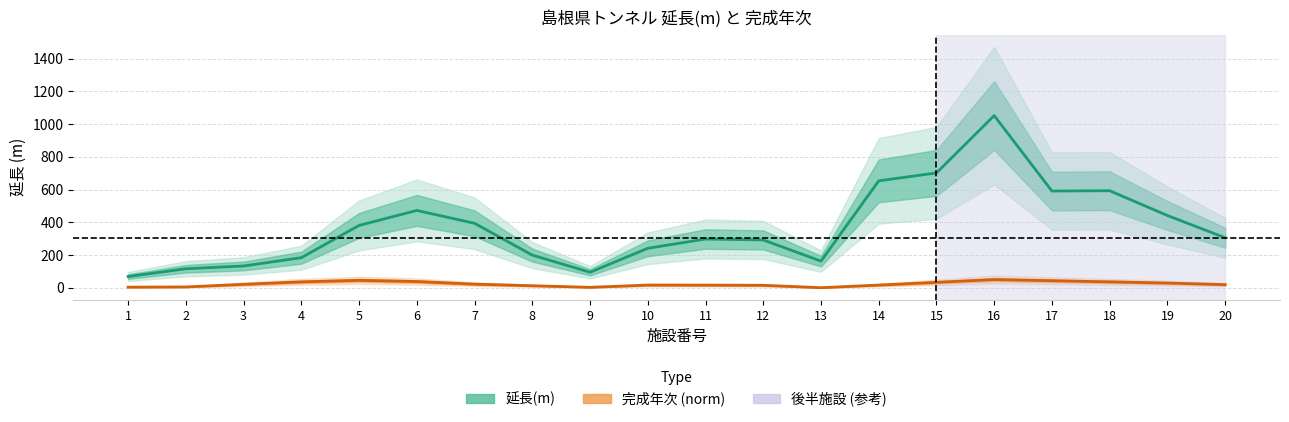

Is the value of 延長(m) at 13 greater than the value of 完成年次 (norm) at 15?

Yes